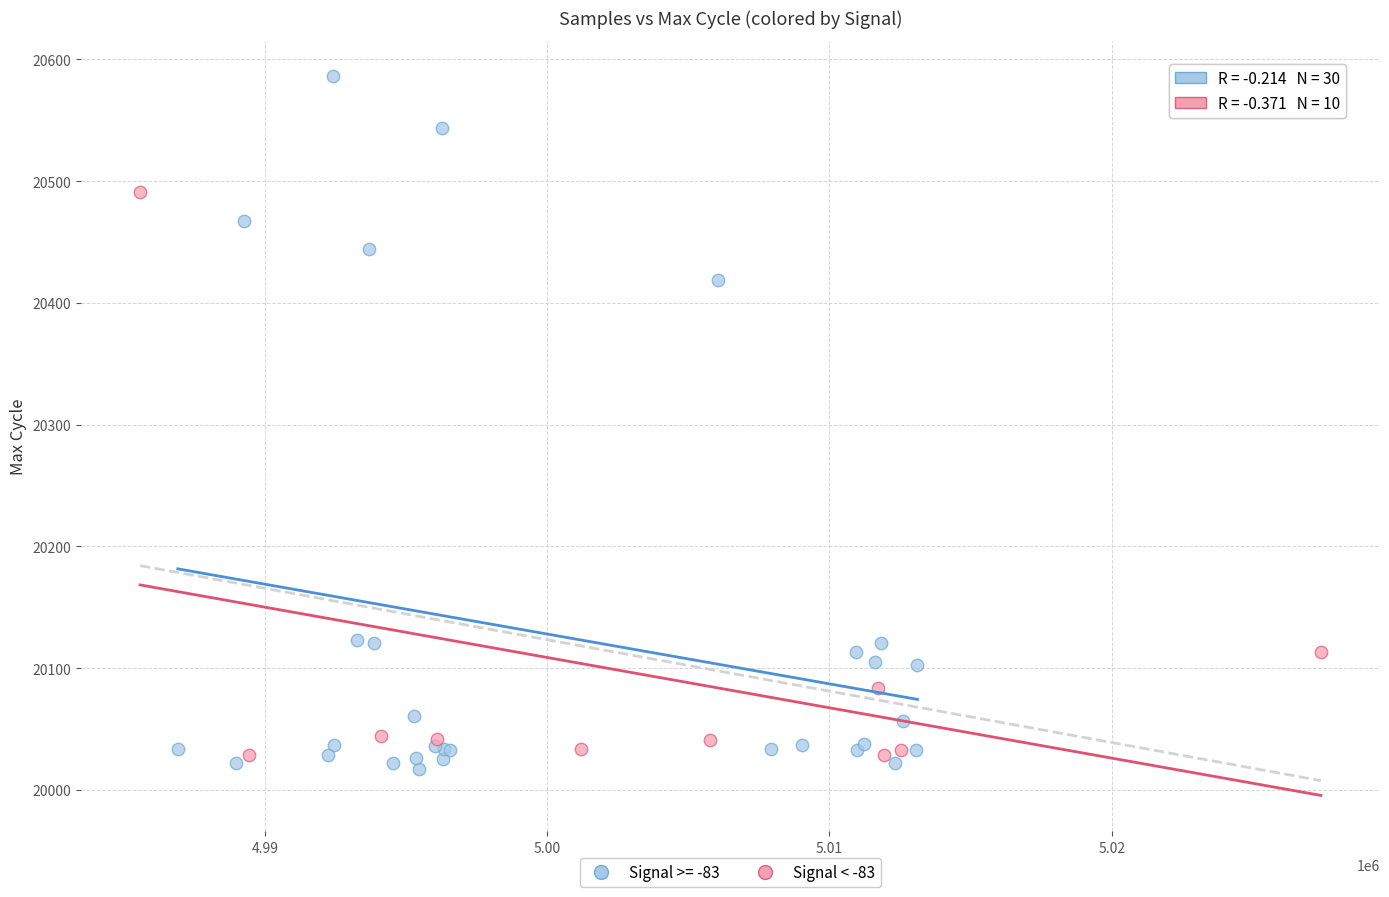

Which series has the largest Y range (max minus min)?

Signal >= -83